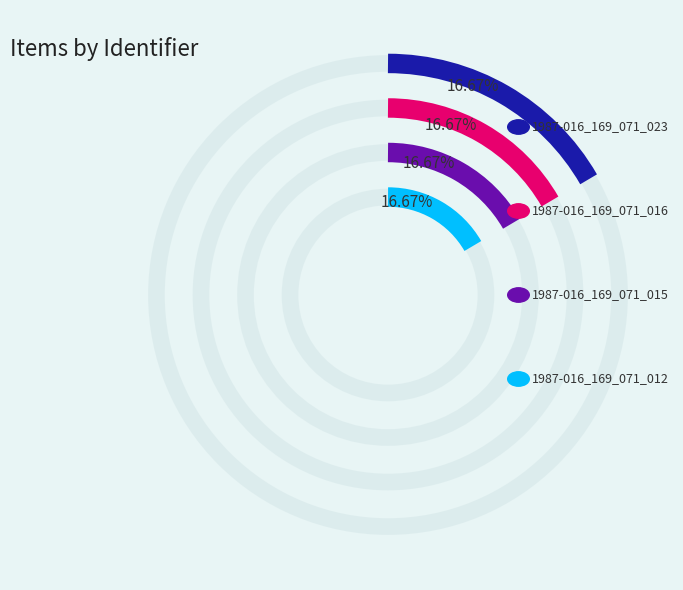

Is 1987-016_169_071_015 the majority of the pie?

No